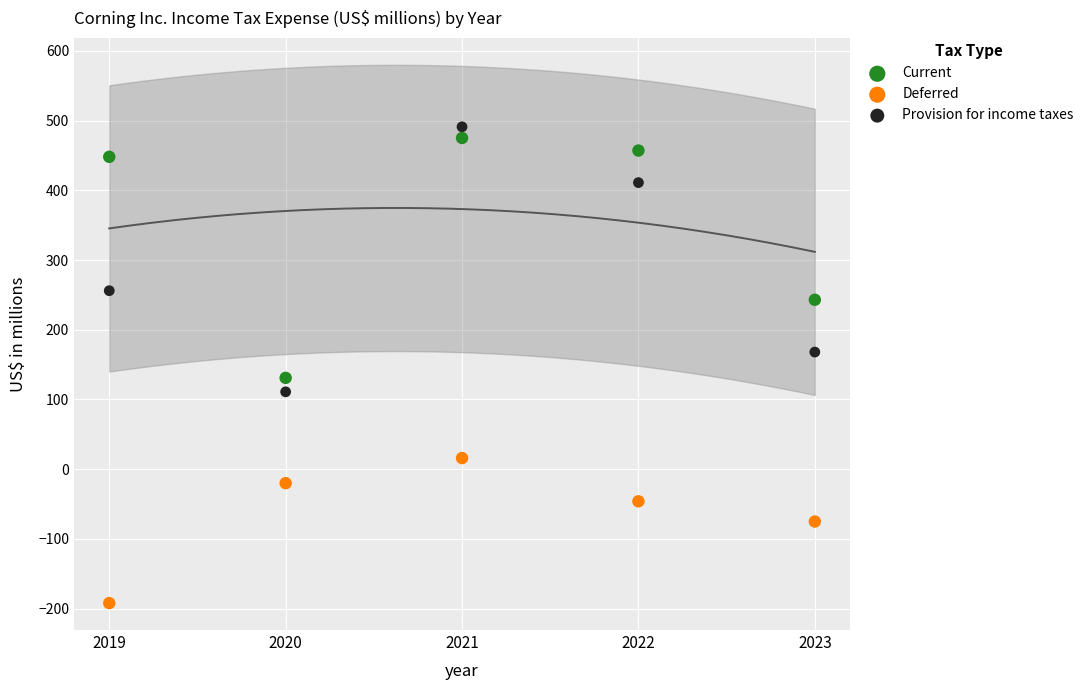

Which series has the largest Y range (max minus min)?

Provision for income taxes